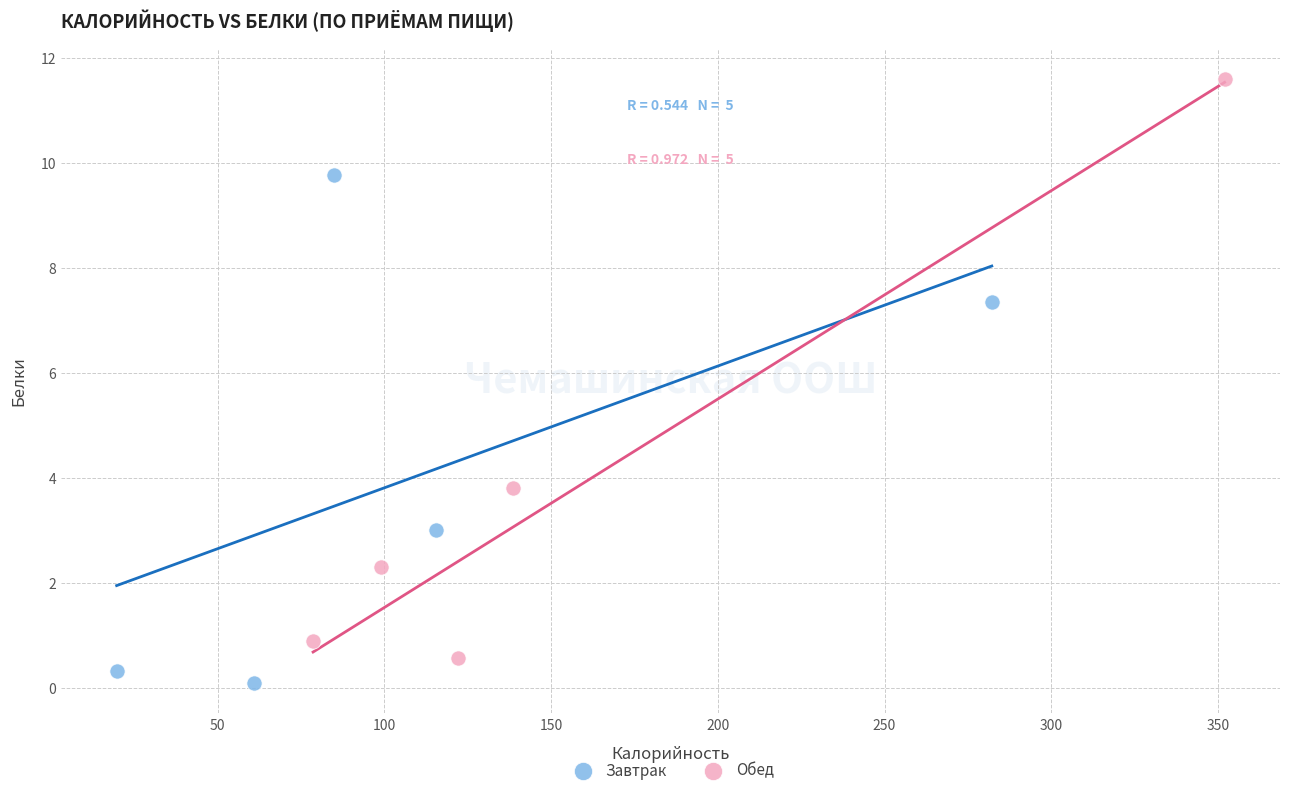

Which series has the largest Y range (max minus min)?

Обед